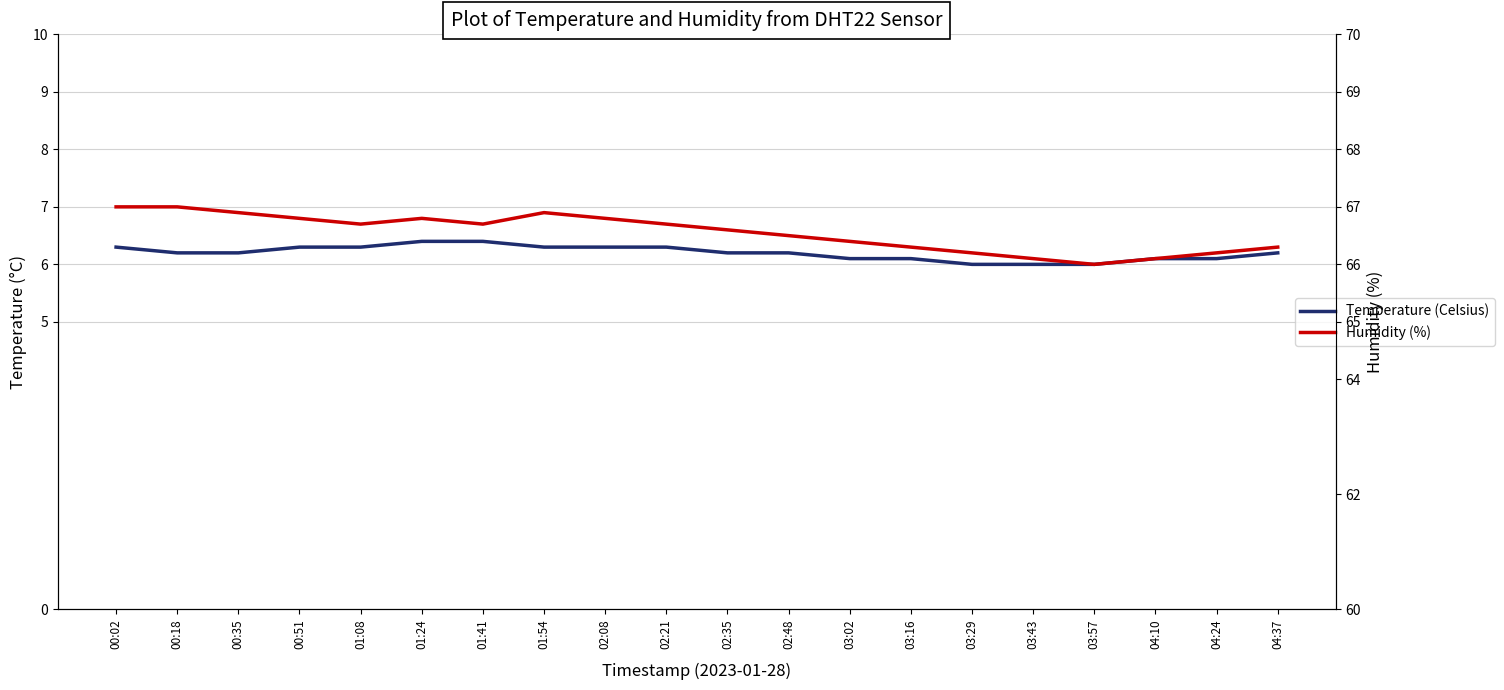

True or false: Humidity (%) and Temperature (Celsius) intersect in this chart.

False